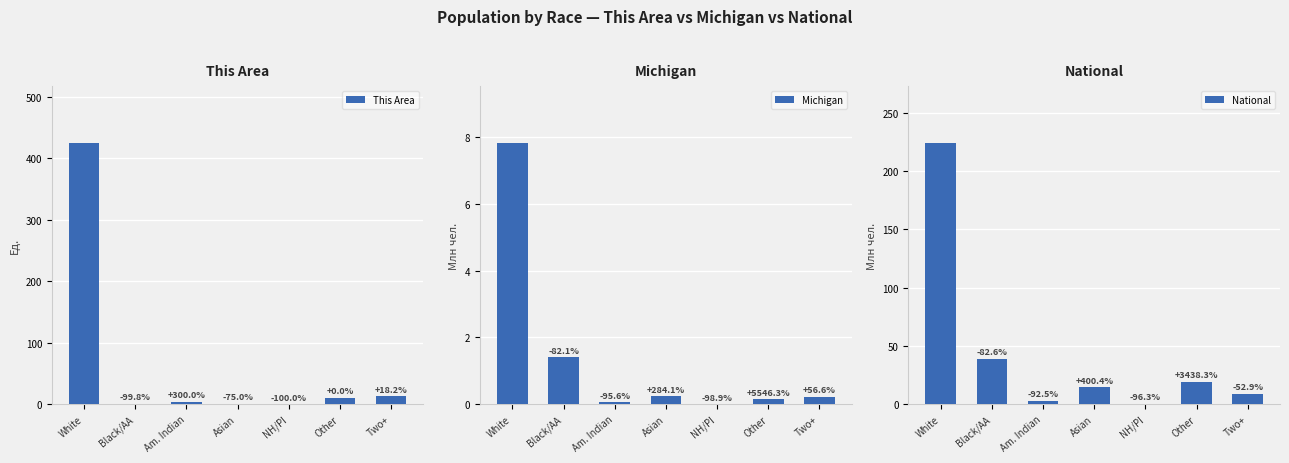

What is the label of the 4th bar from the right?

Asian